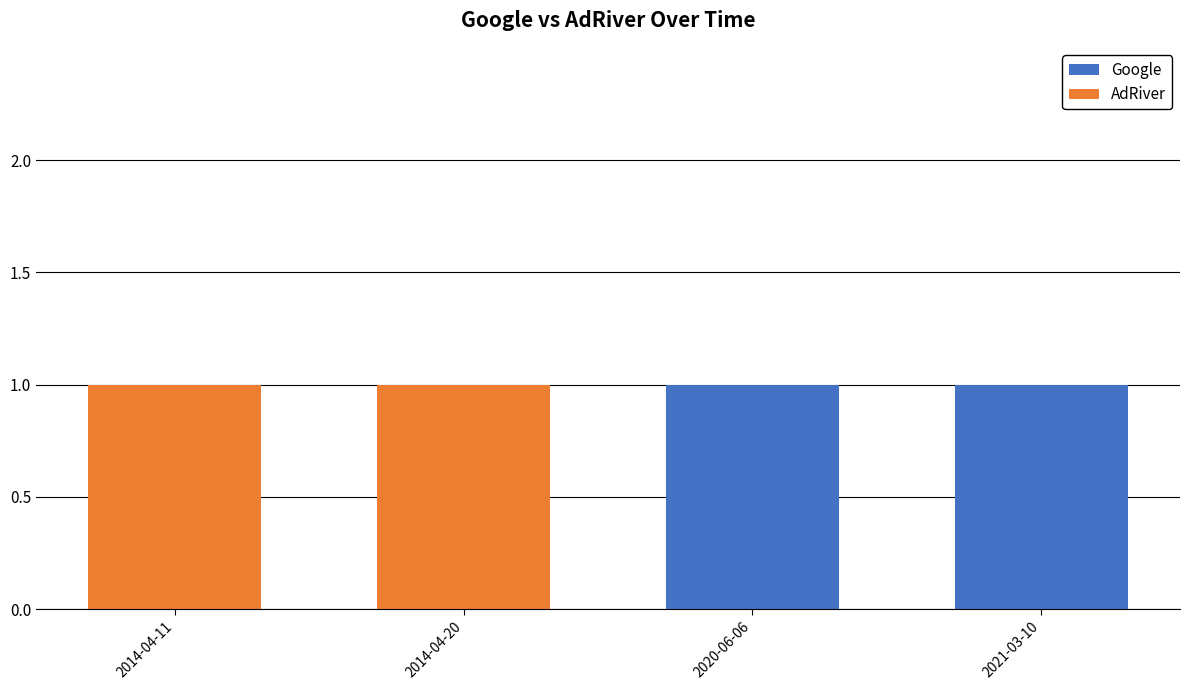

The value of Google at 2021-03-10 is 1. True or false?

True